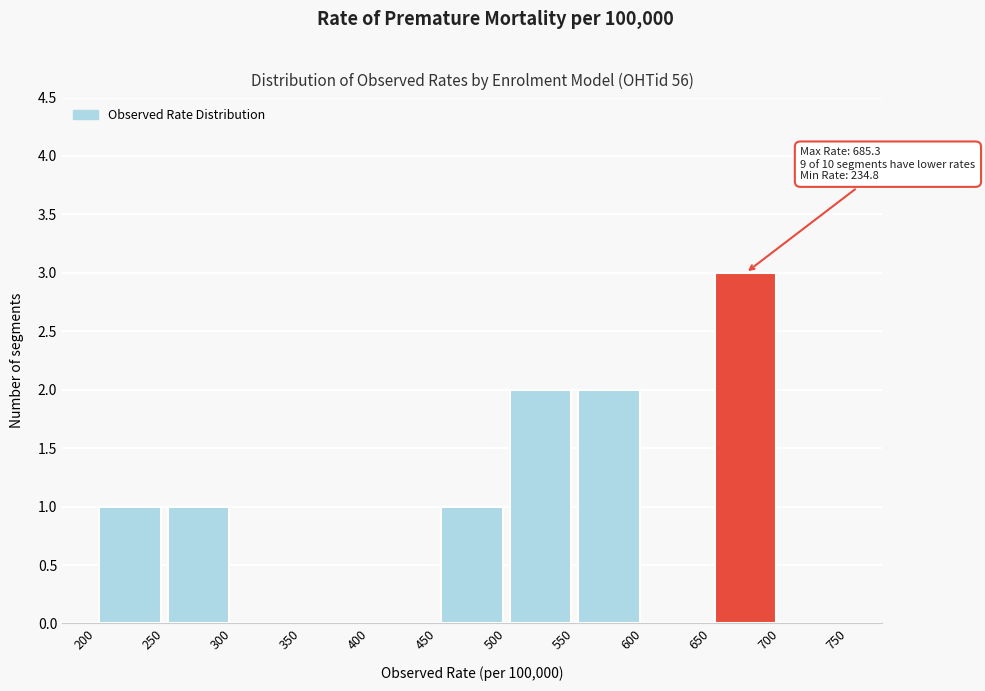

Over which range of the x-axis is the bar tallest?

650 to 700